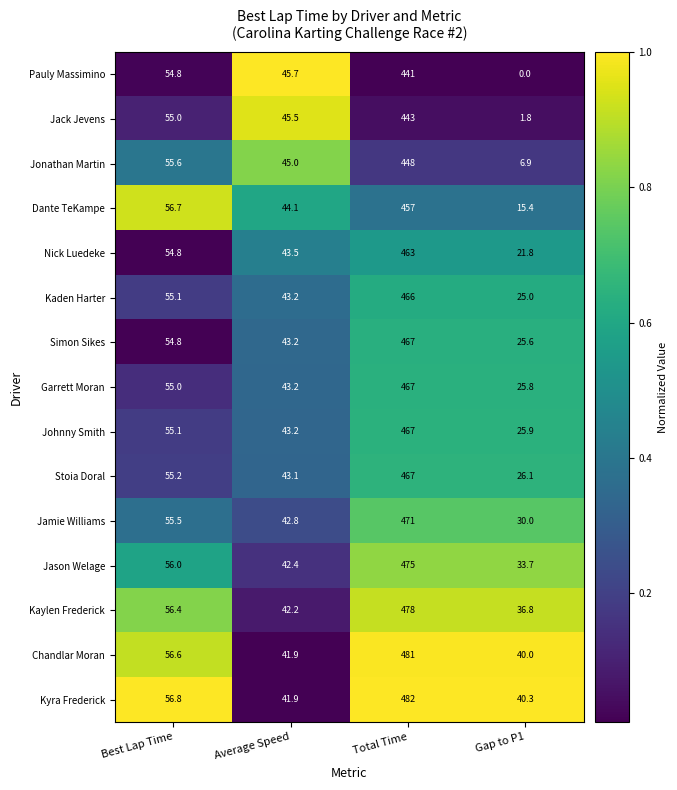

Which series has the widest spread of values?

Kyra Frederick